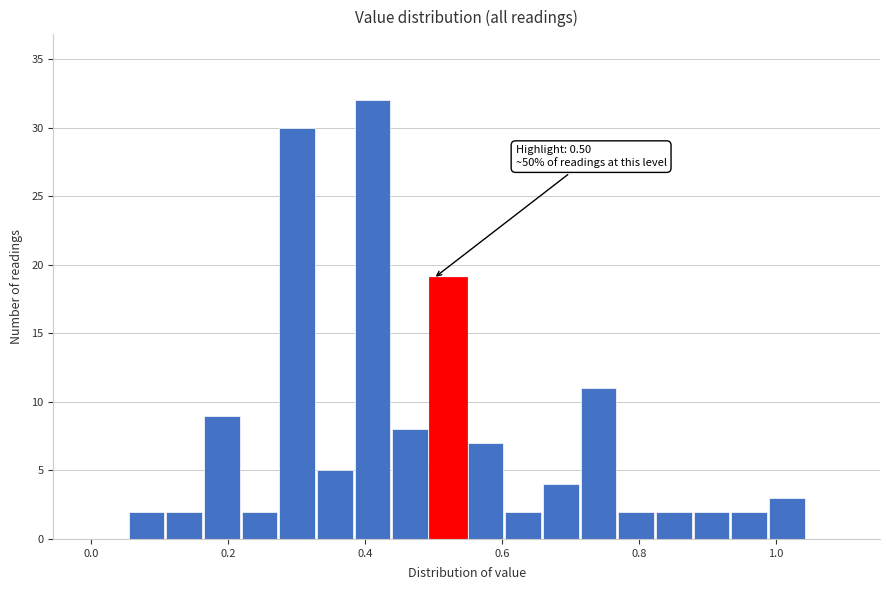

Around what value on the x-axis is the tallest bar? Give the approximate position of its centre, as read against the axis.

0.42